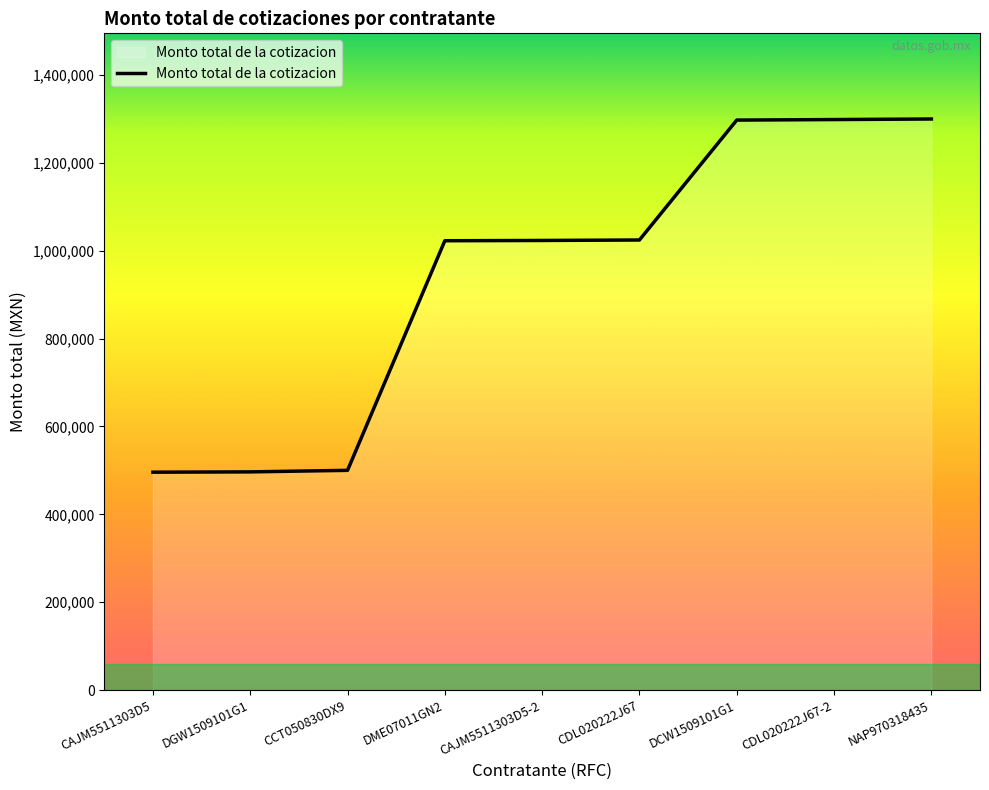

Approximately how many times larger is the value at CDL020222J67-2 compared to CAJM5511303D5-2?

1.3